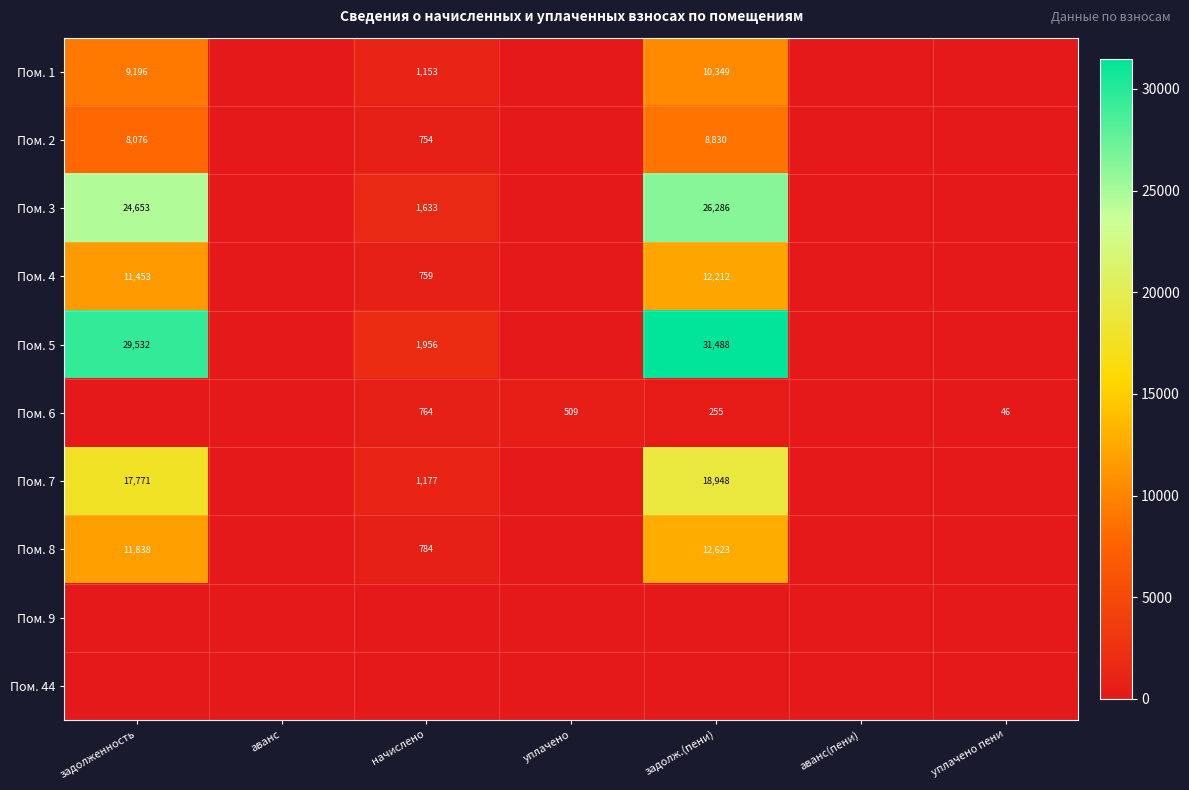

The value of Пом. 5 at задолж.(пени) is 51653. True or false?

False